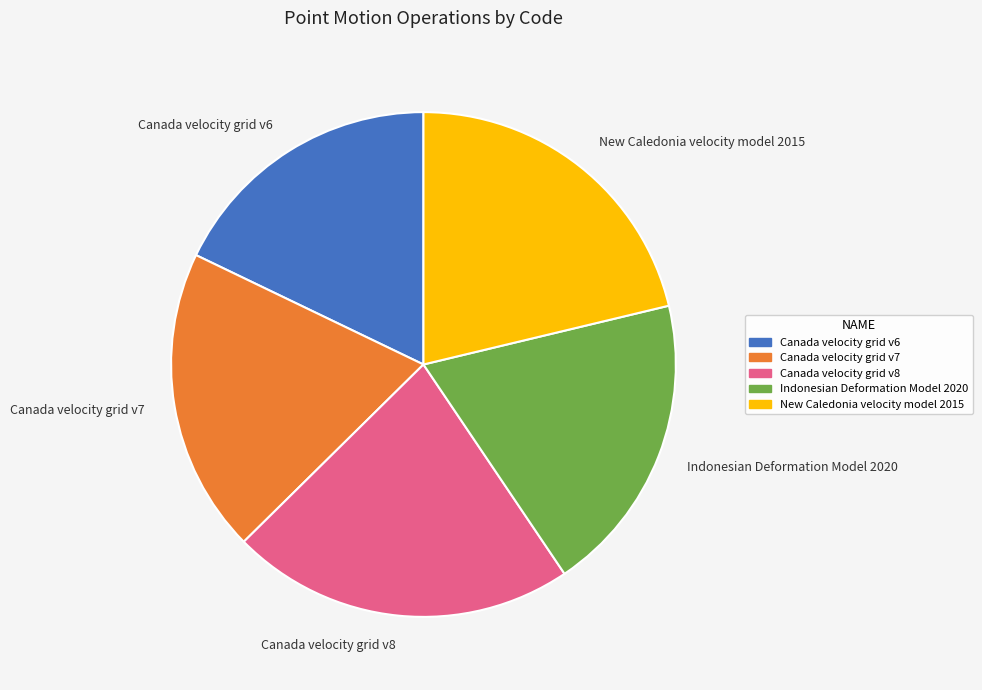

Is Canada velocity grid v7 the majority of the pie?

No